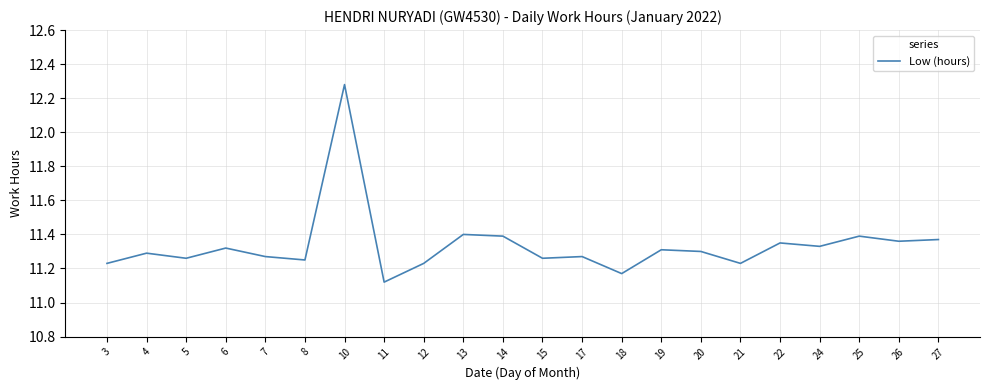

What is the difference between the maximum and minimum values?

1.2